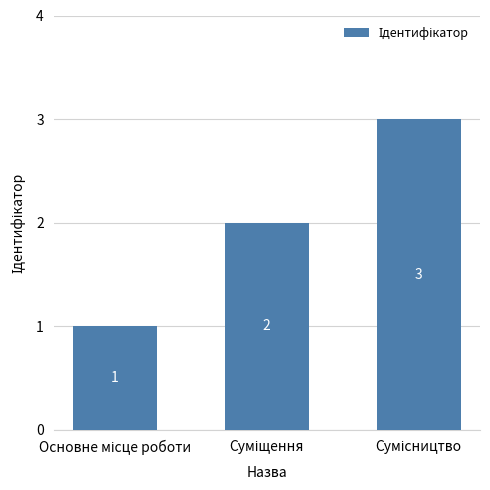

What is the sum of all values?

6